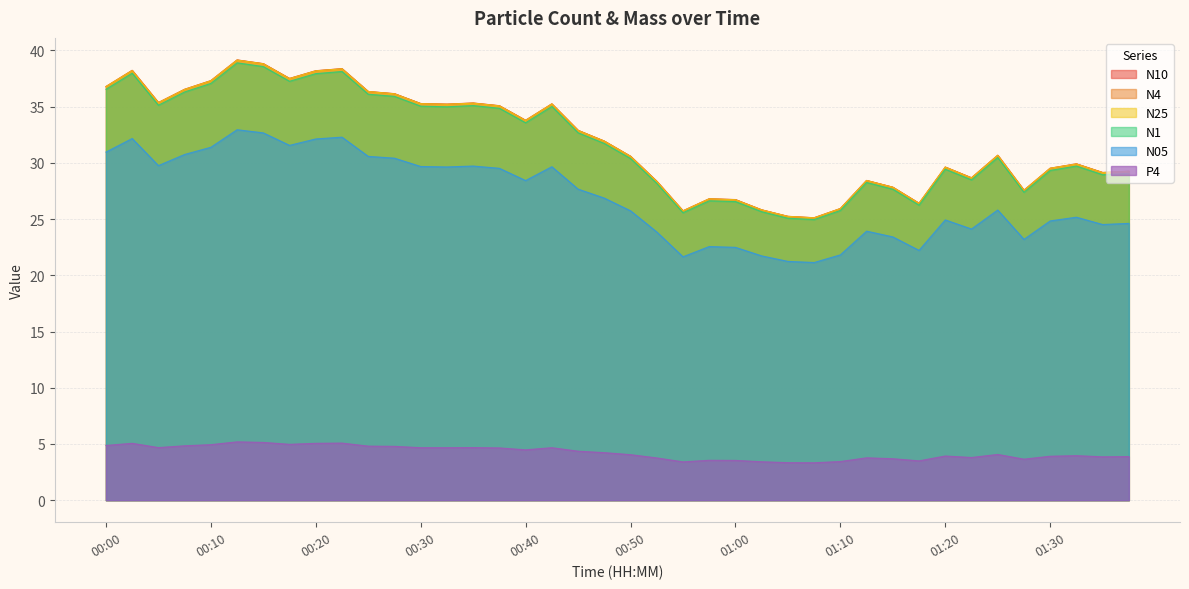

Rank the series at 00:00 from lowest to highest value.

P4, N05, N1, N25, N10, N4